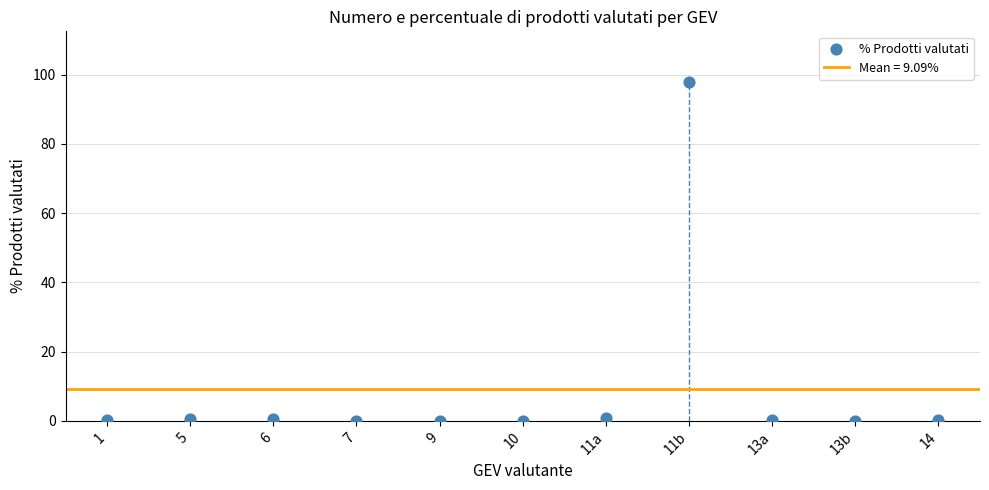

What is the average Y value?

9.1